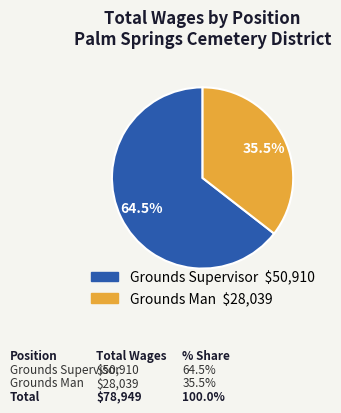

Rank the categories by value from highest to lowest.

Grounds Supervisor, Grounds Man